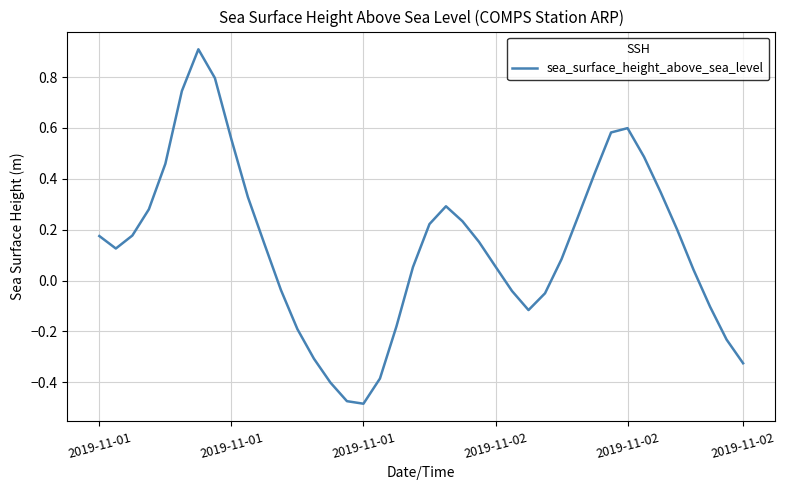

What is the difference between the maximum and minimum values?

1.4